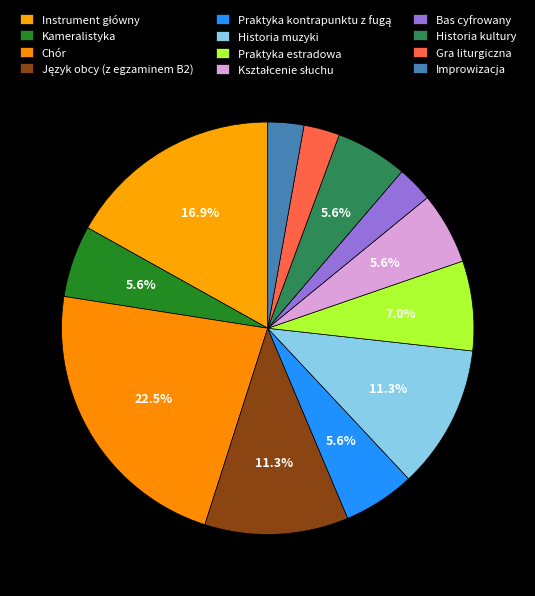

How many segments does this pie chart have?

12